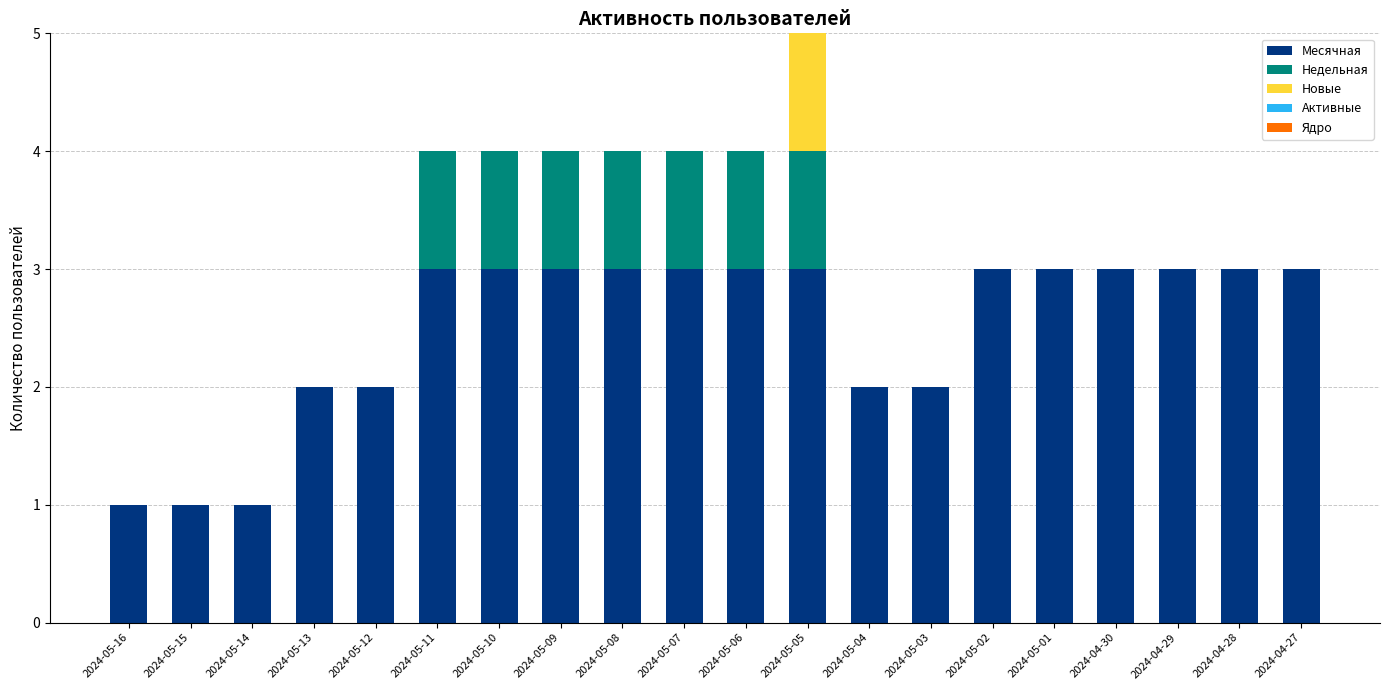

Are the bars grouped side by side (vs. stacked)?

No